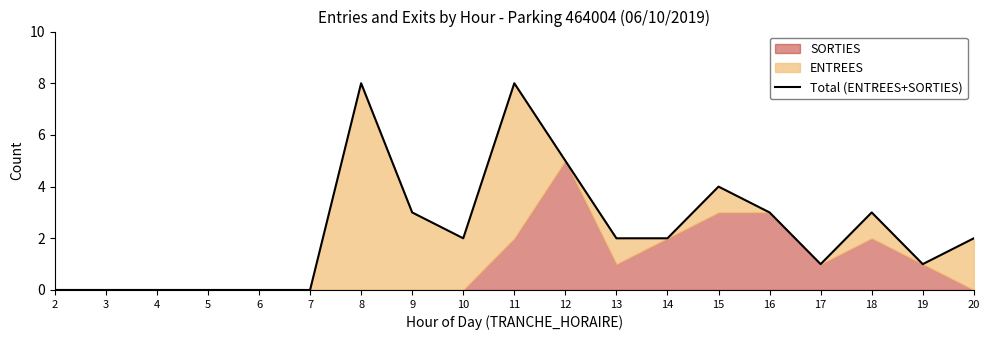

How many interior local valleys (lower than both neighbors) does the data have?

3